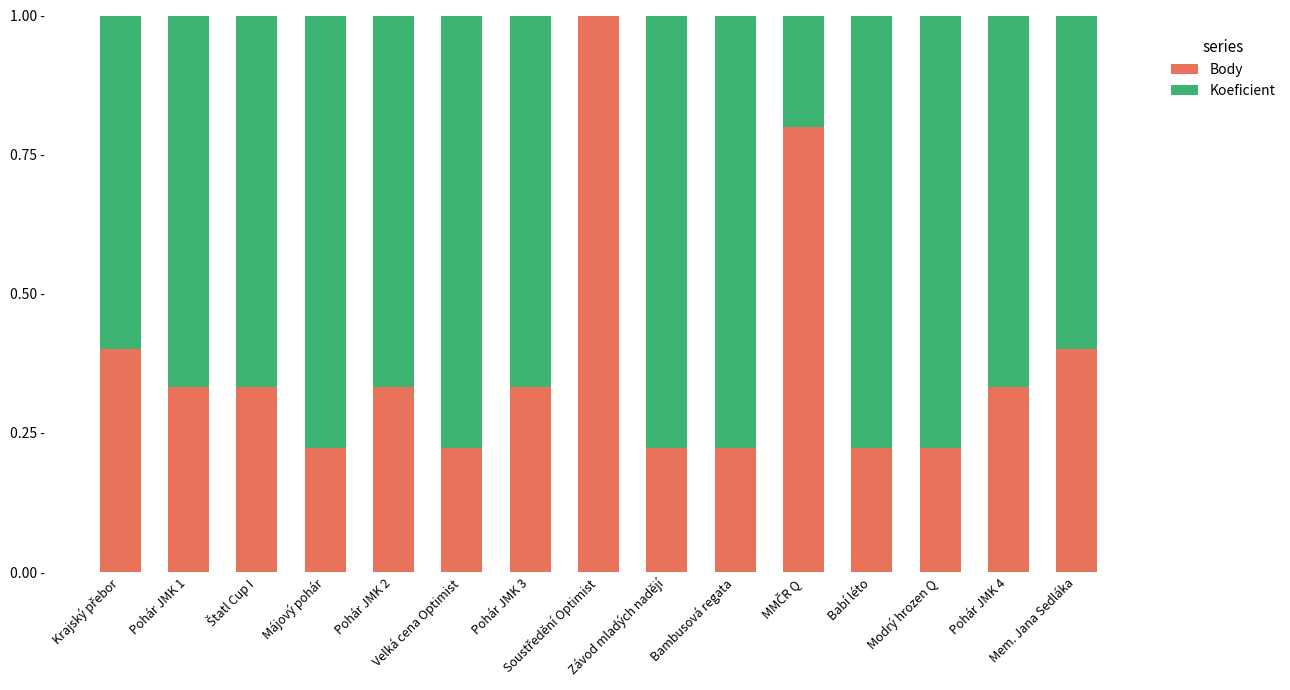

Rank the series by their average value, from lowest to highest.

Body, Koeficient